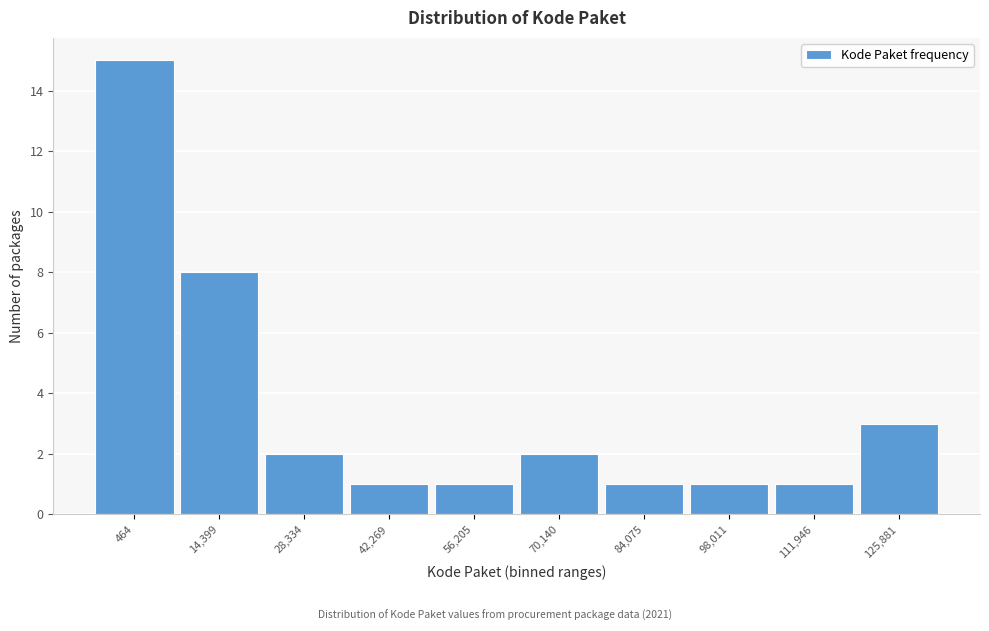

Reading left to right, what are all the values shown in this chart?

464=15	14,399=8	28,334=2	42,269=1	56,205=1	70,140=2	84,075=1	98,011=1	111,946=1	125,881=3